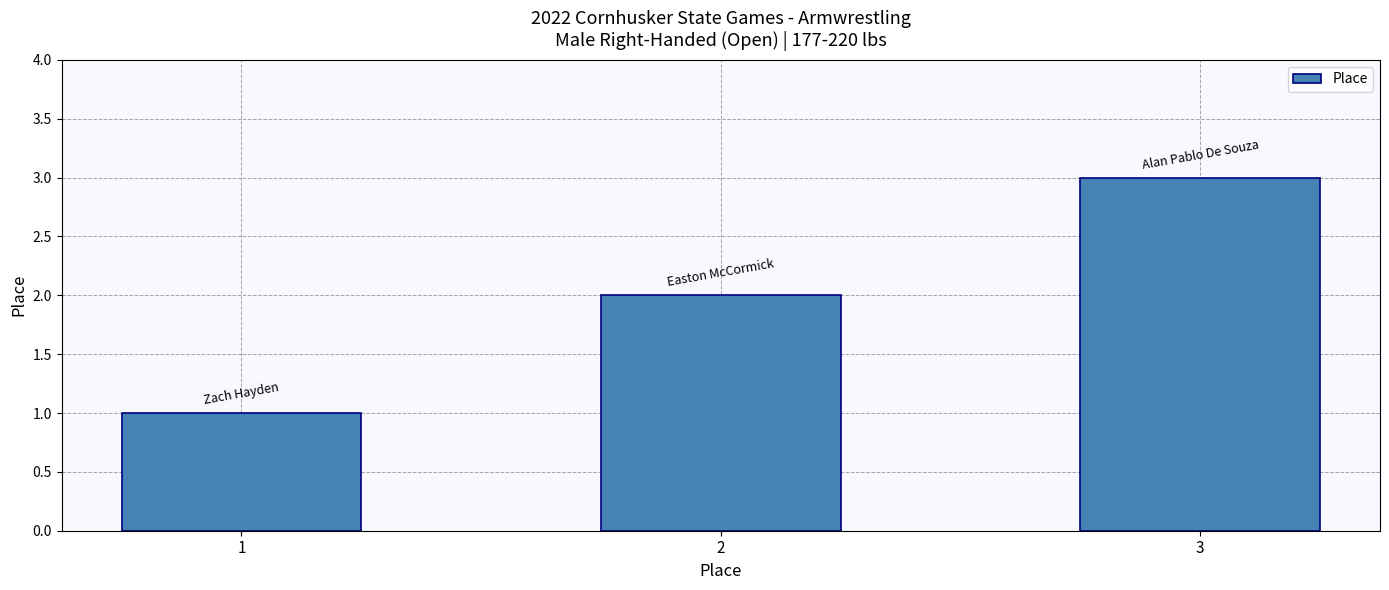

Reading left to right, list all the values displayed in this chart.

1	2	3